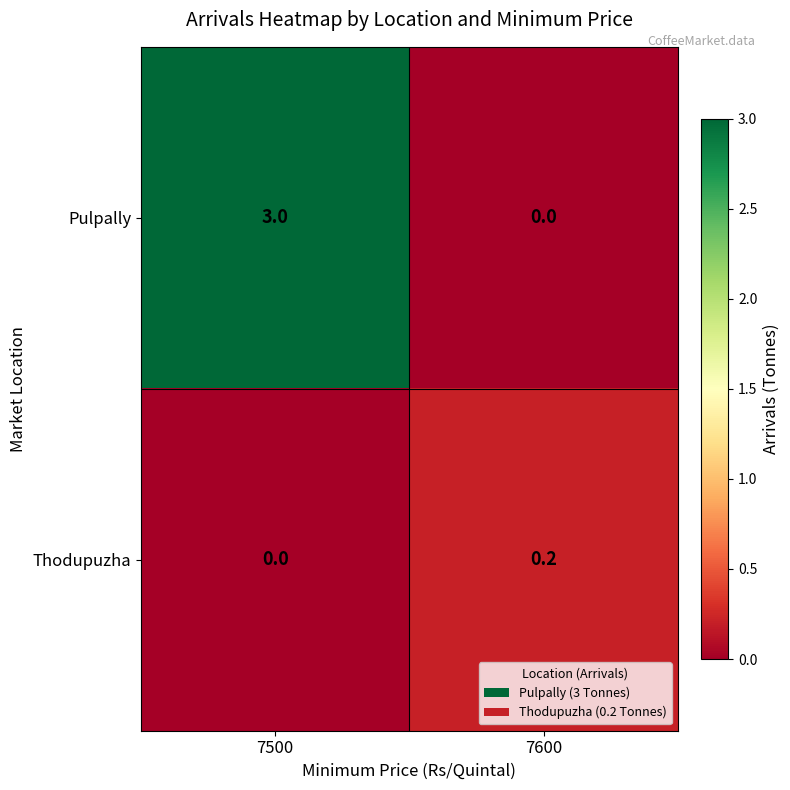

List the series in order of their overall mean, lowest first.

Thodupuzha, Pulpally